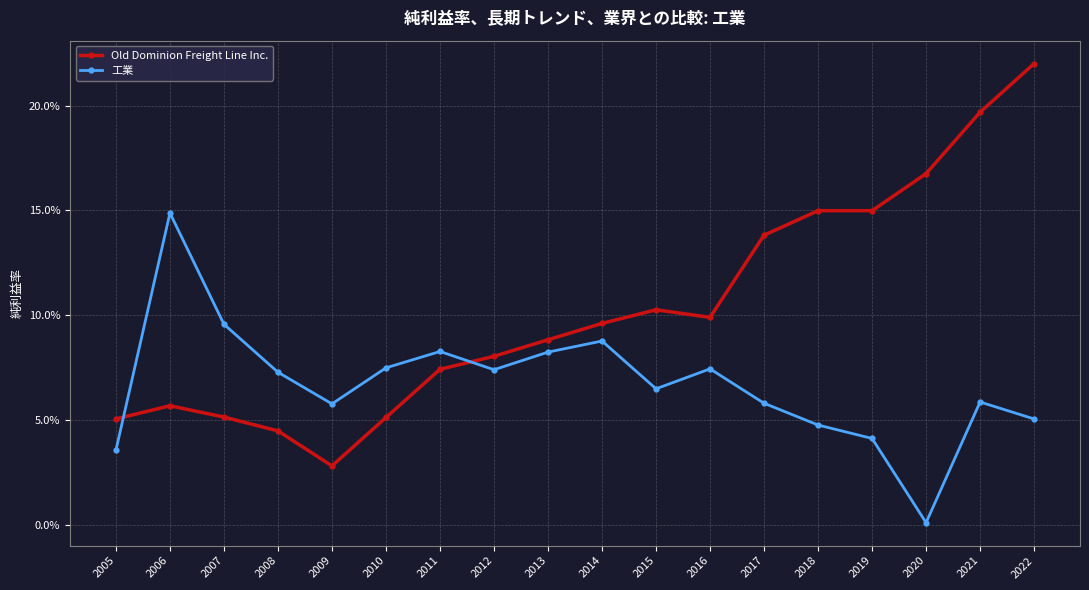

Between 2007 and 2015, which series saw the biggest shift?

Old Dominion Freight Line Inc.